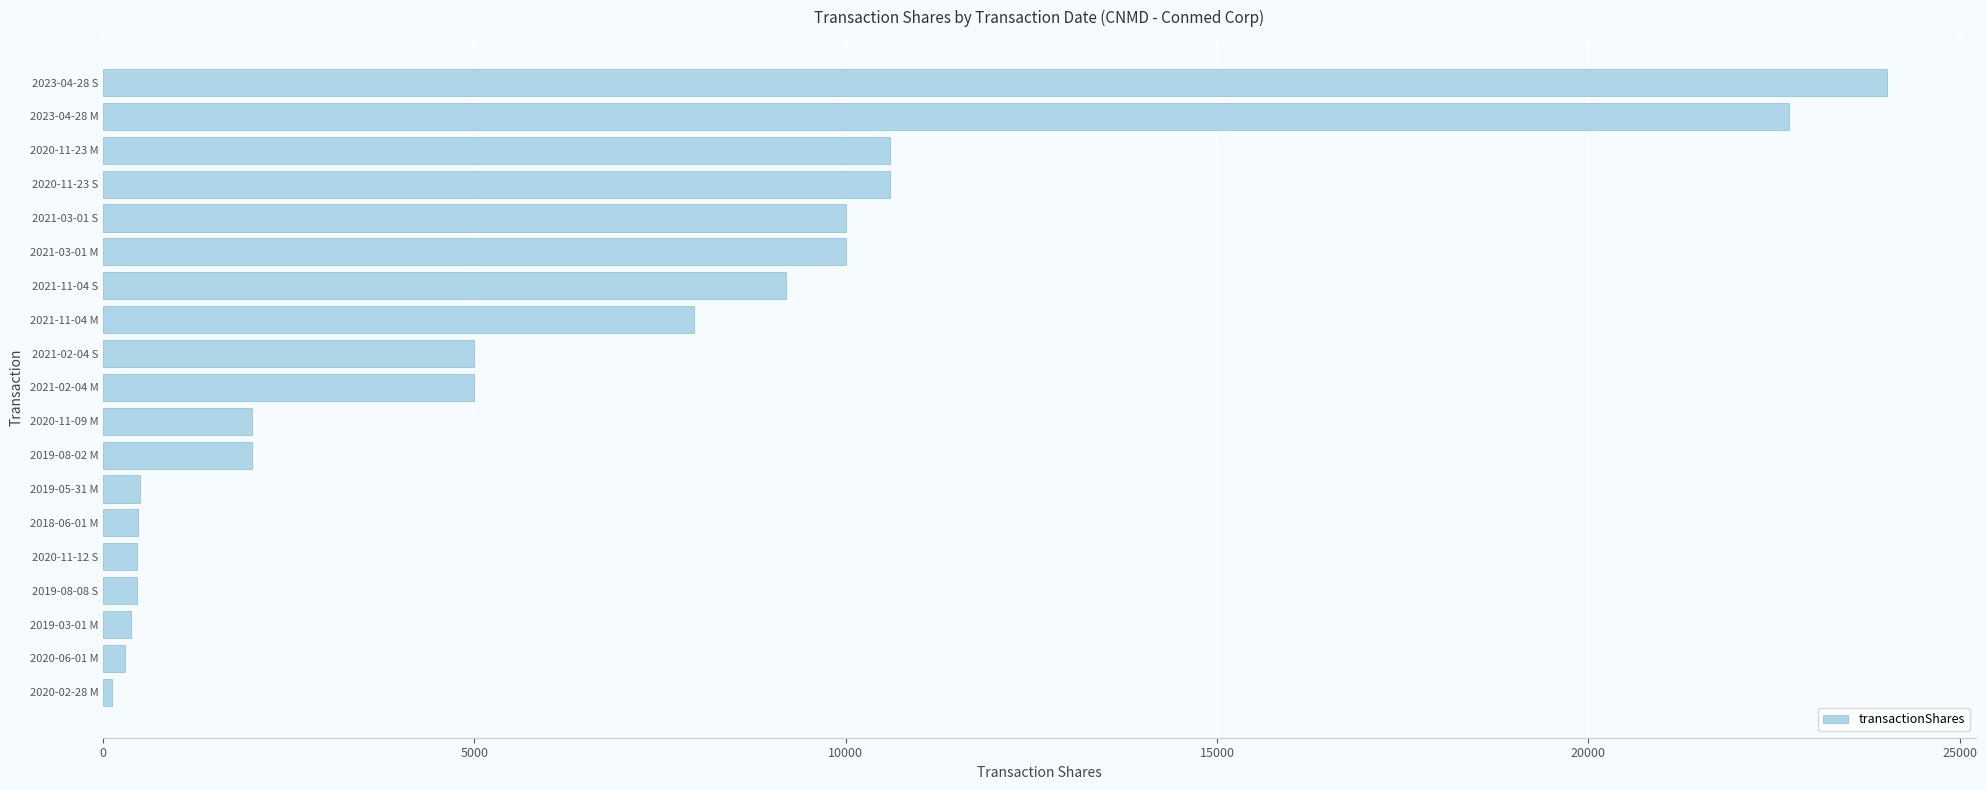

What is the greatest value displayed?

24017